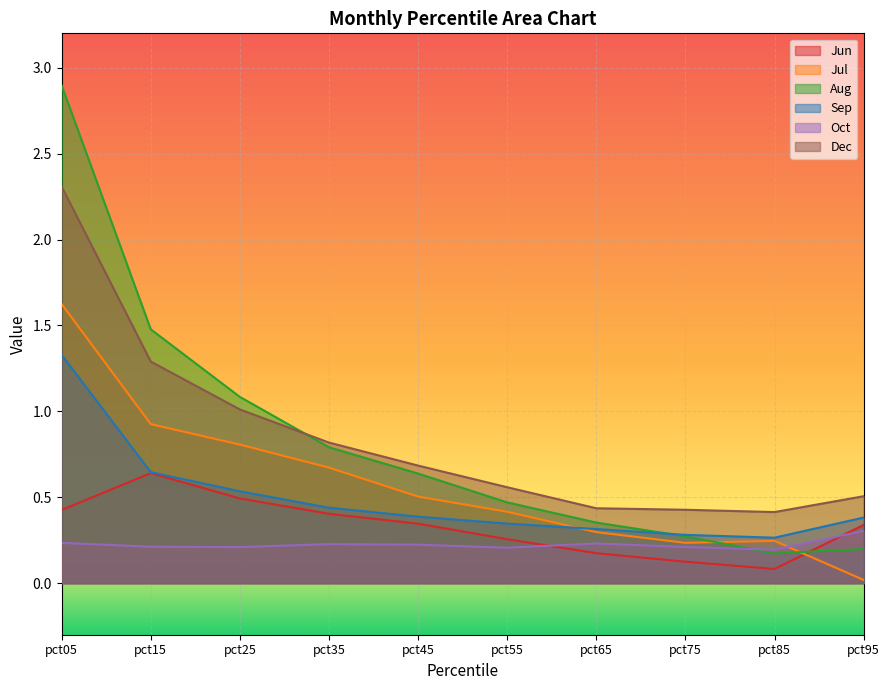

How many data points does each series have?

10